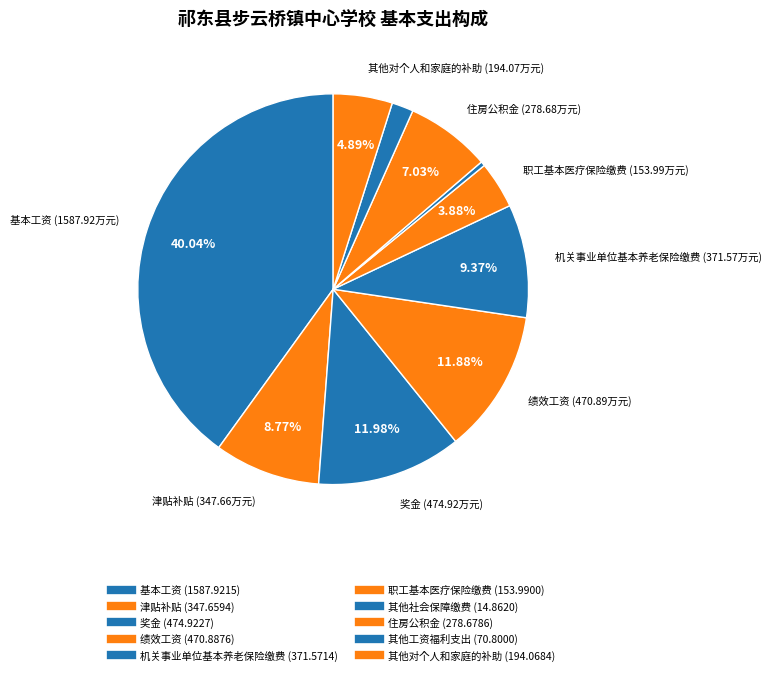

Count the number of slices in the pie.

10